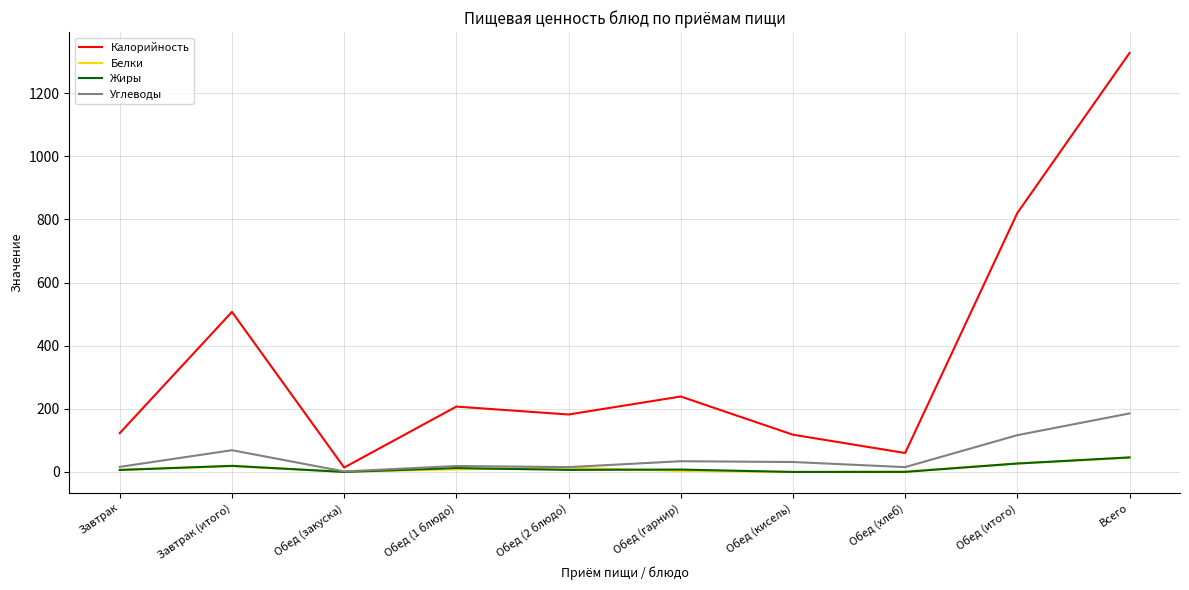

What is the greatest value displayed?

1327.0